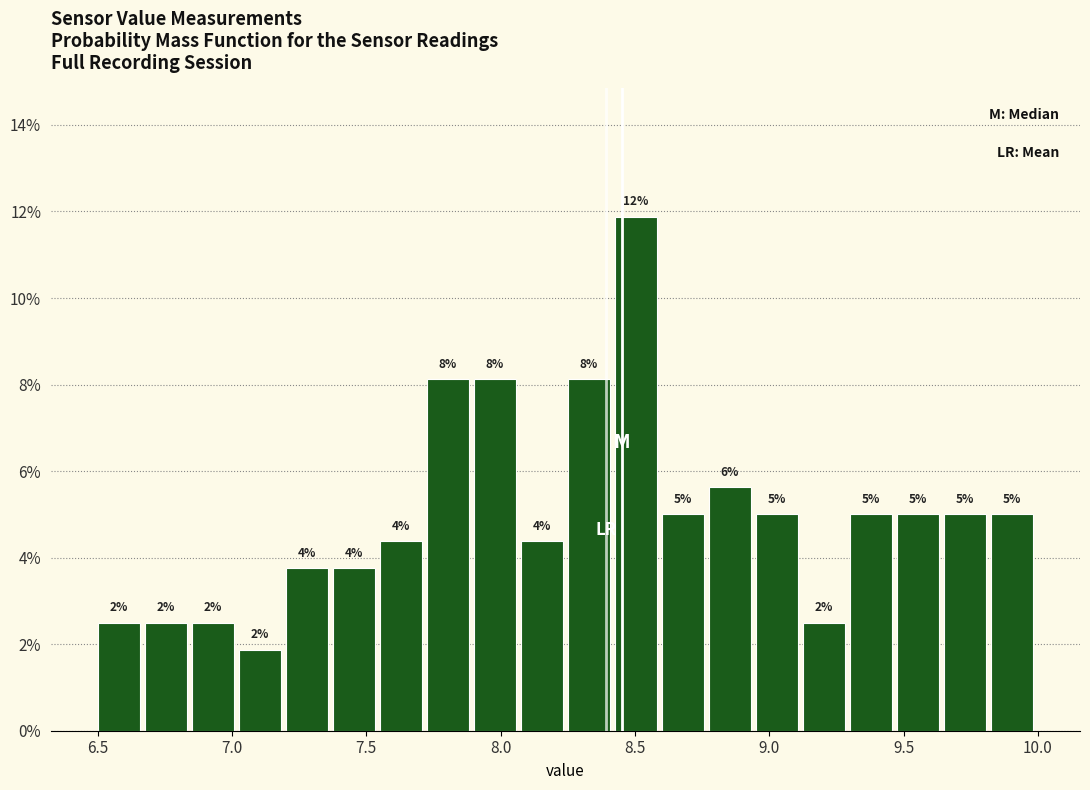

Around what value on the x-axis is the tallest bar? Give the approximate position of its centre, as read against the axis.

8.50